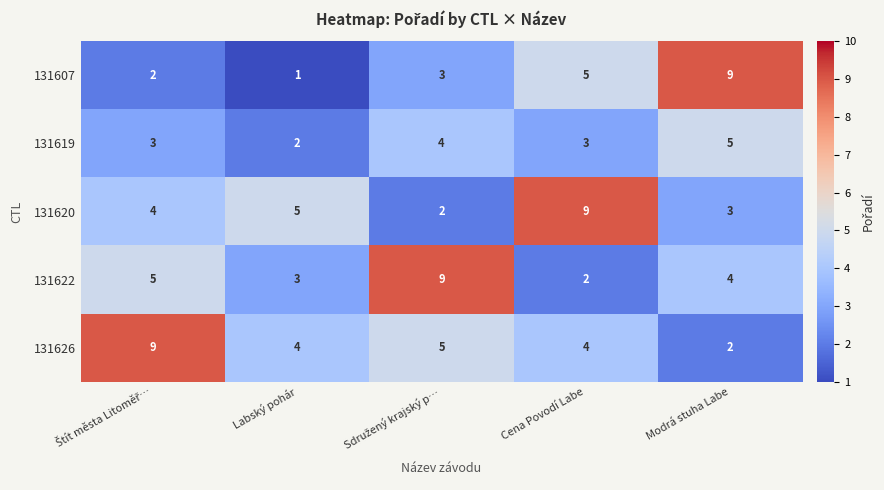

At Cena Povodí Labe, list the series in order from largest to smallest.

131620, 131607, 131626, 131619, 131622